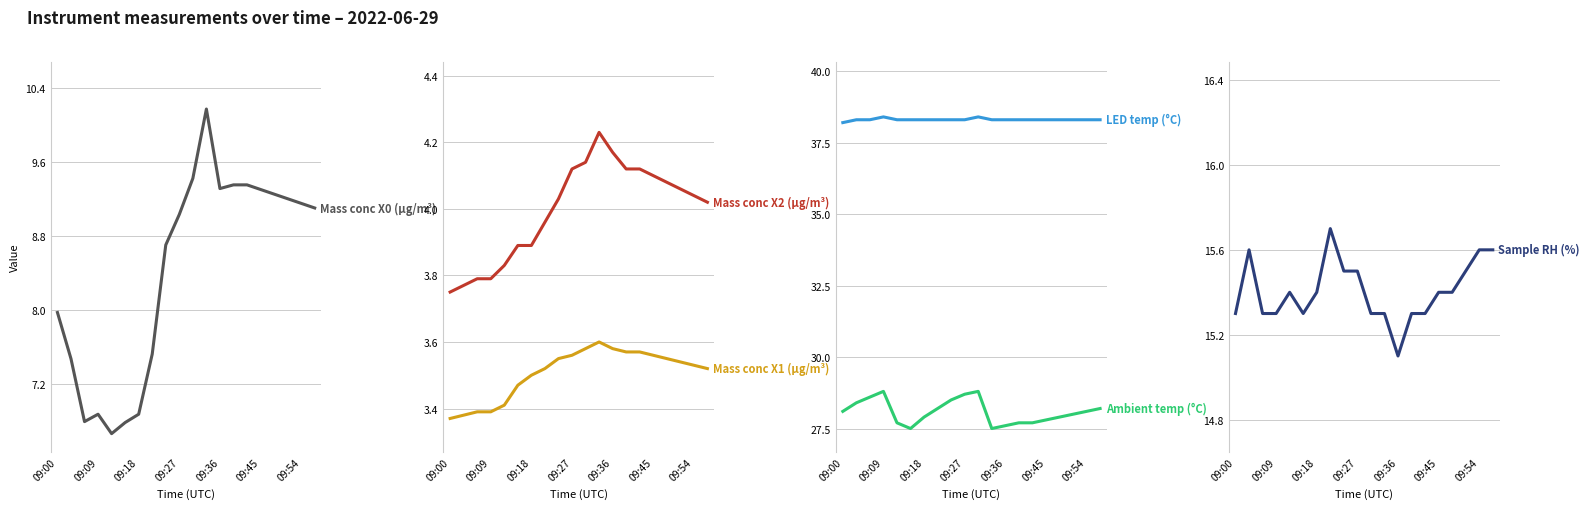

Which series changed the most between 12 and 13?

Sample RH (%)